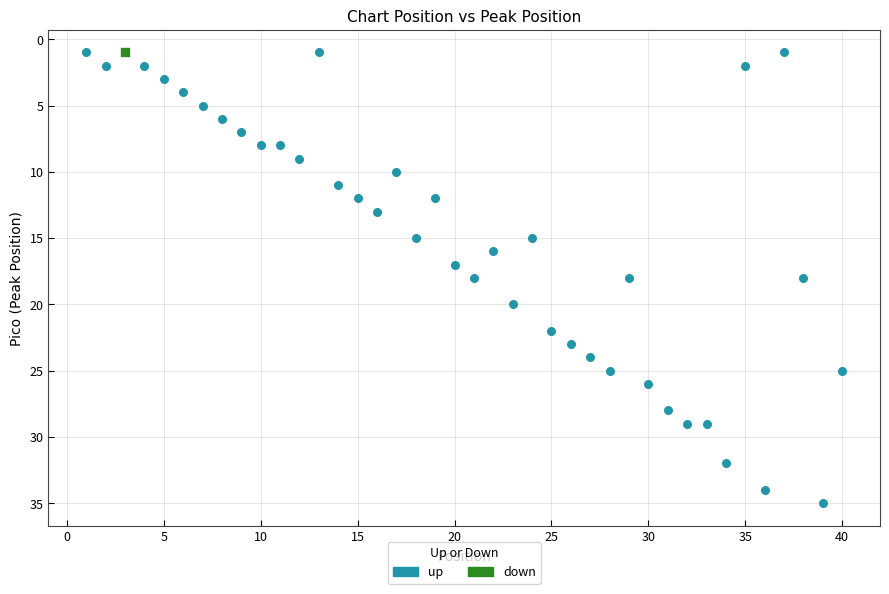

What are all the series names shown in the legend?

up, down